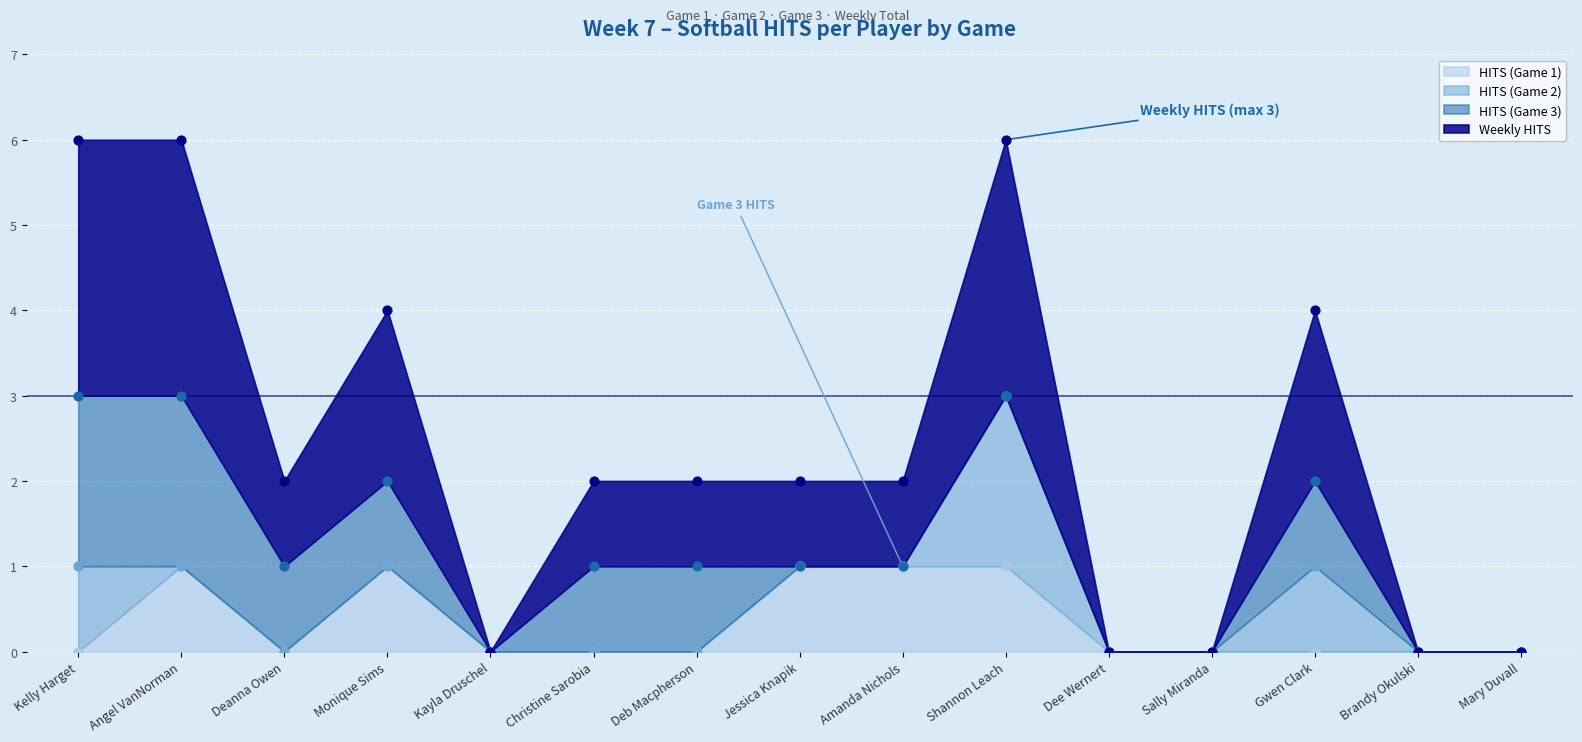

At how many categories does at least one series exceed 2?

3